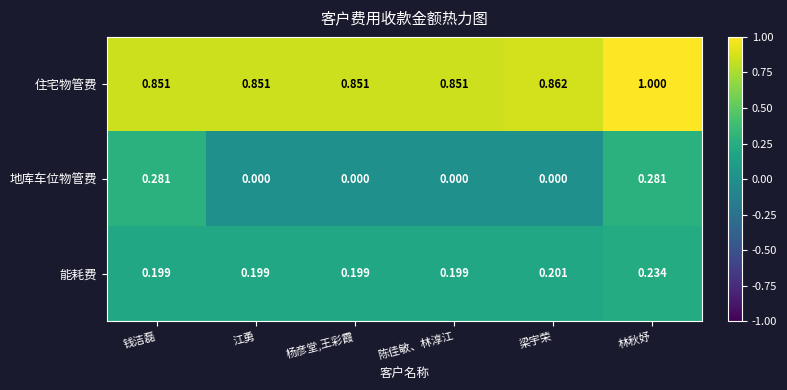

Is it true that 能耗费 equals 0.3 at 钱洁磊?

False